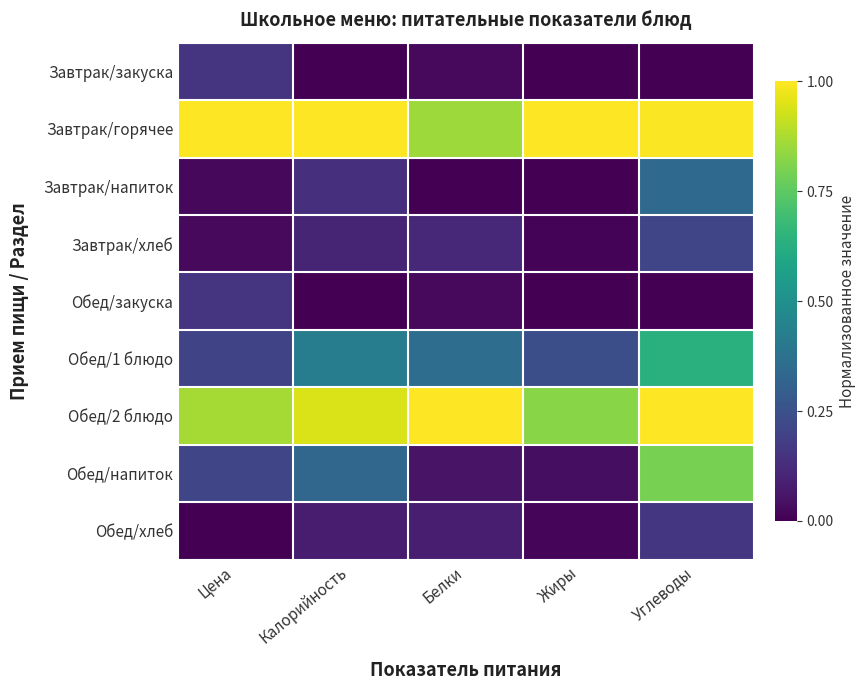

What is the total value across all series at Белки?

2.5